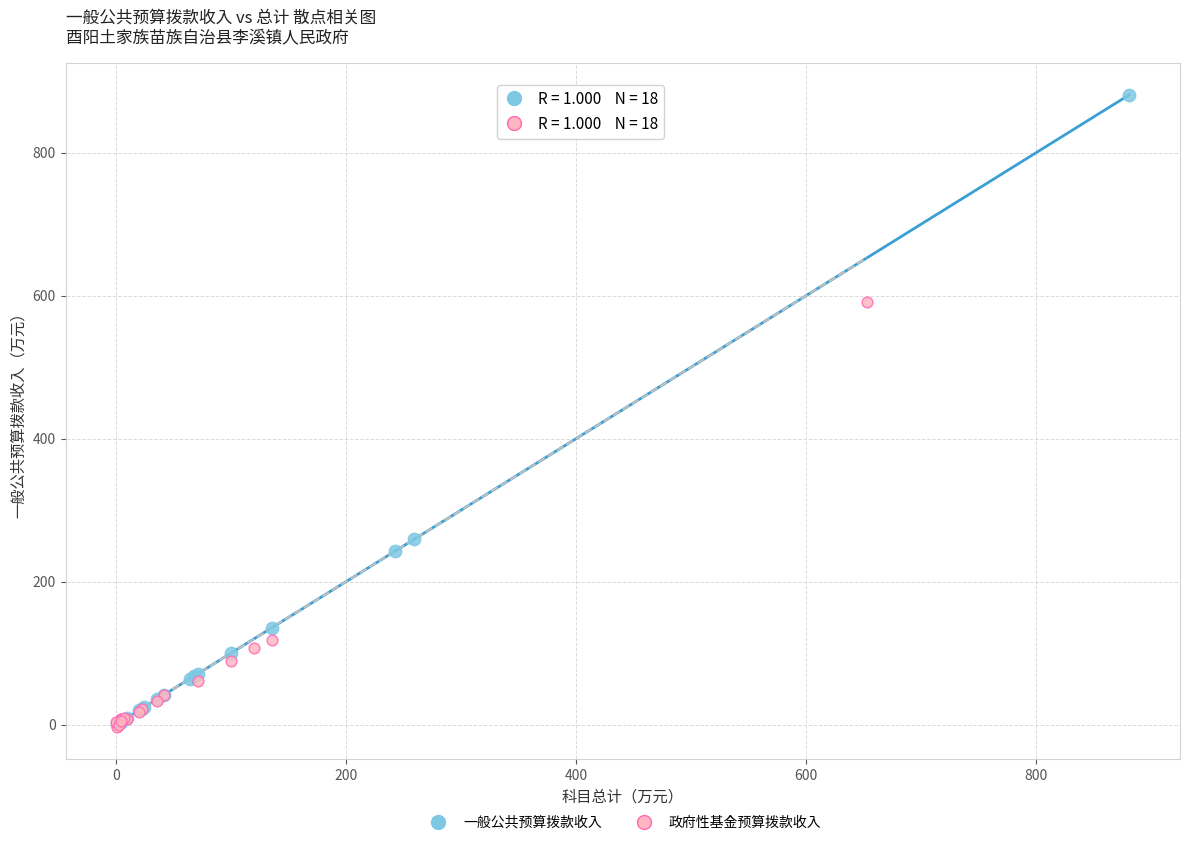

Which series reaches the maximum Y coordinate?

一般公共预算拨款收入